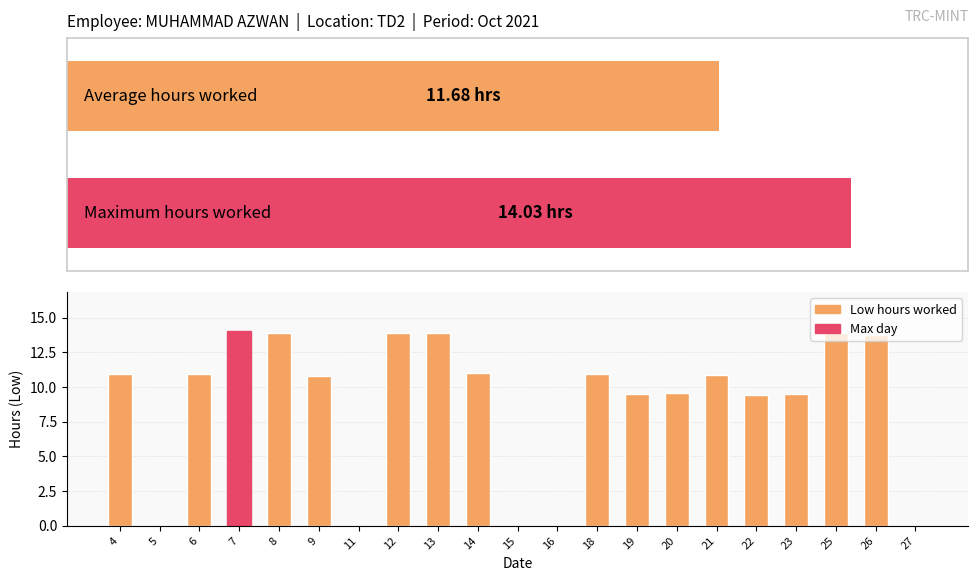

What is the greatest value displayed?

14.0